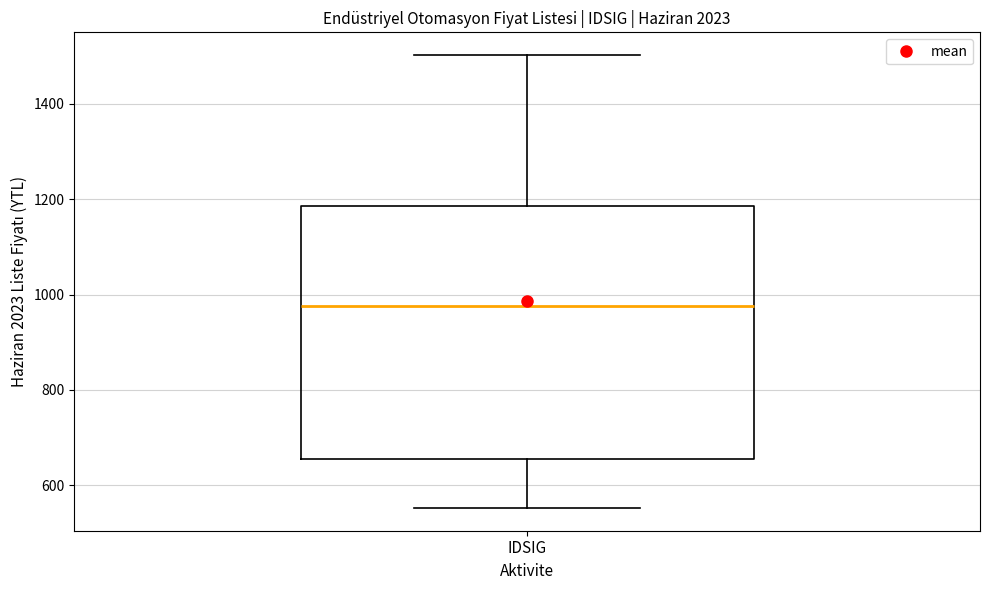

Read this box plot against the y-axis: the position of the median line, the range covered by the box, and the ends of both whiskers. The values are not printed on the chart, so give them approximately, as read against the axis.

median 980, box 660 to 1180, whiskers 560 to 1500